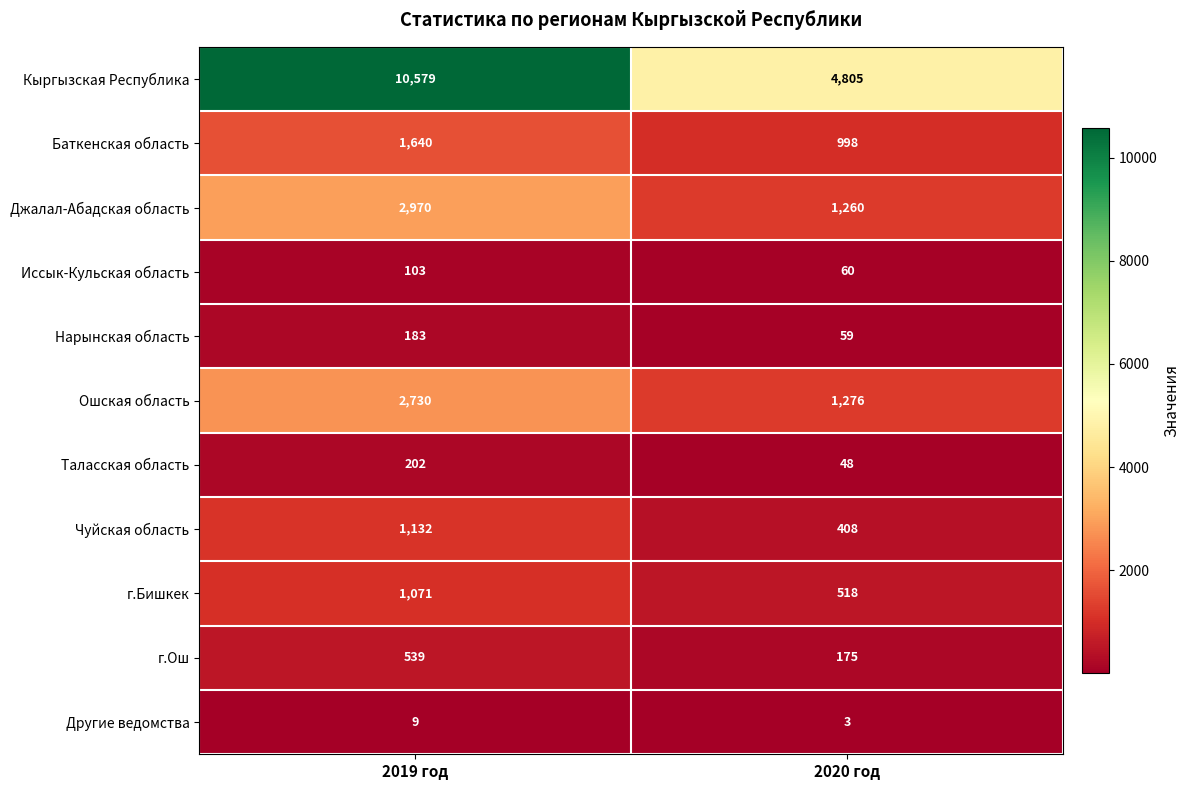

Read the Ошская область value at 2019 год.

2730